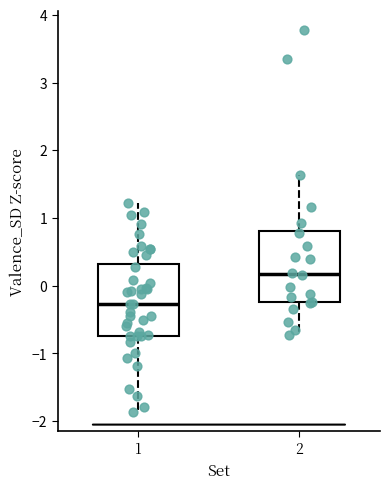

Where does the median line of the box at x = 1 sit on the y-axis? The values are not printed on the chart, so give them approximately, as read against the axis.

-0.3